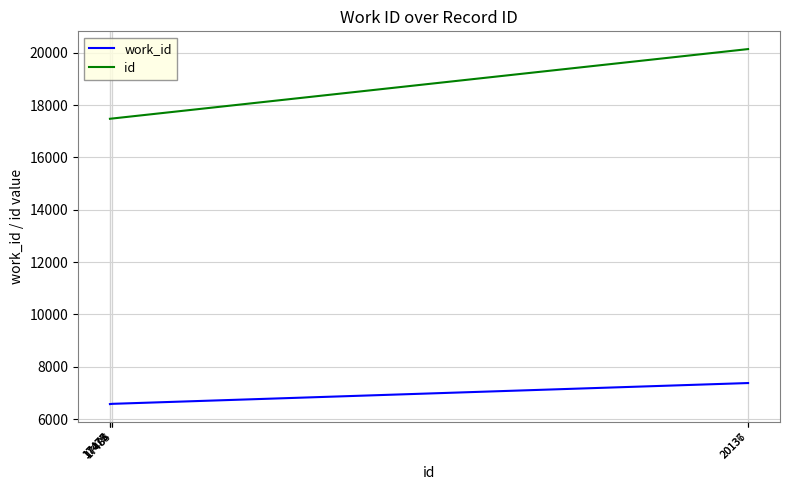

What is the difference between the maximum and minimum values in the id series?

2662